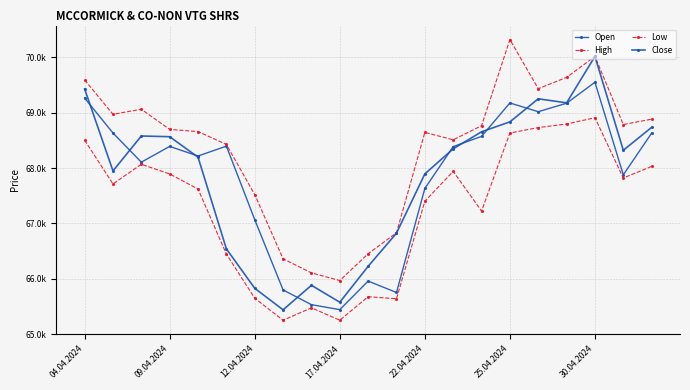

True or false: Low has more than 1 interior local peaks.

True